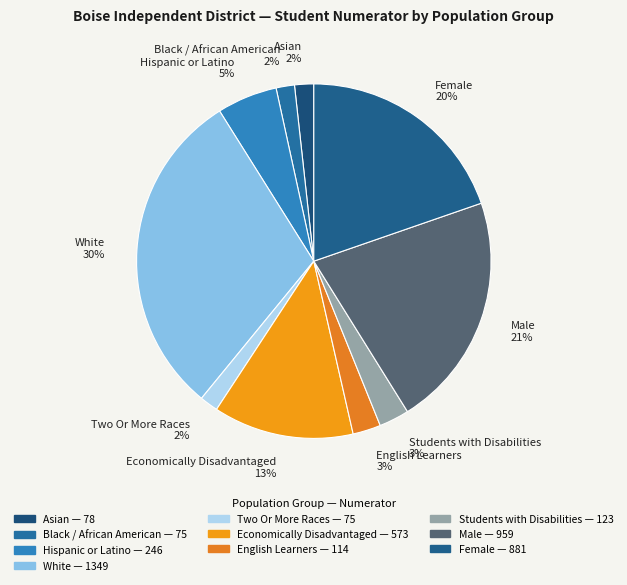

Which category has the biggest portion of the pie?

White